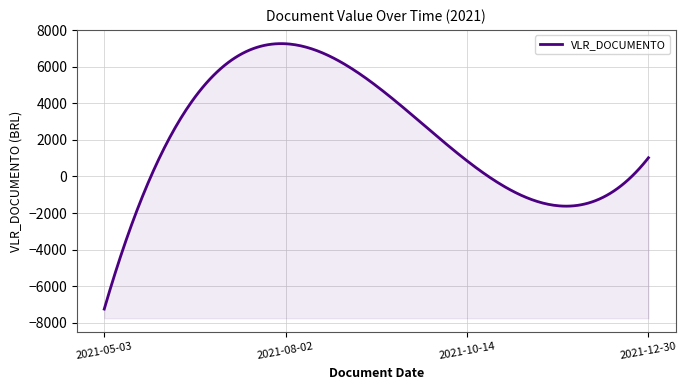

What is the greatest value displayed?

7250.0